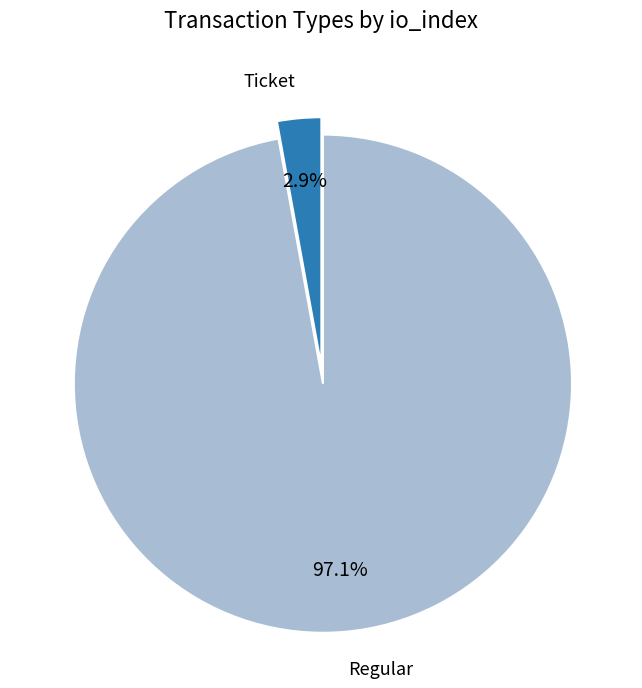

Rank the categories by value from highest to lowest.

Regular, Ticket